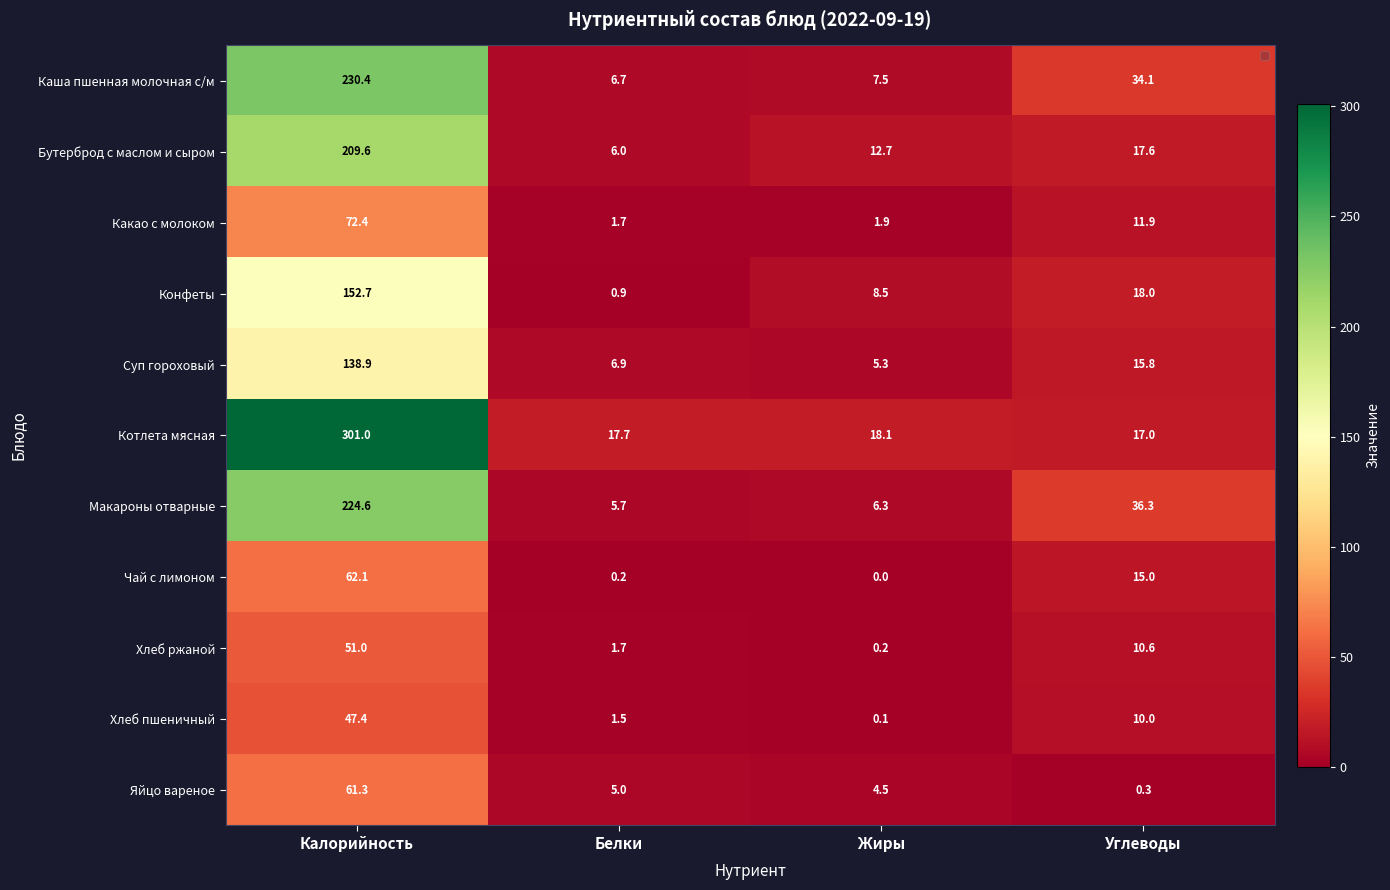

What is the greatest value displayed?

301.0